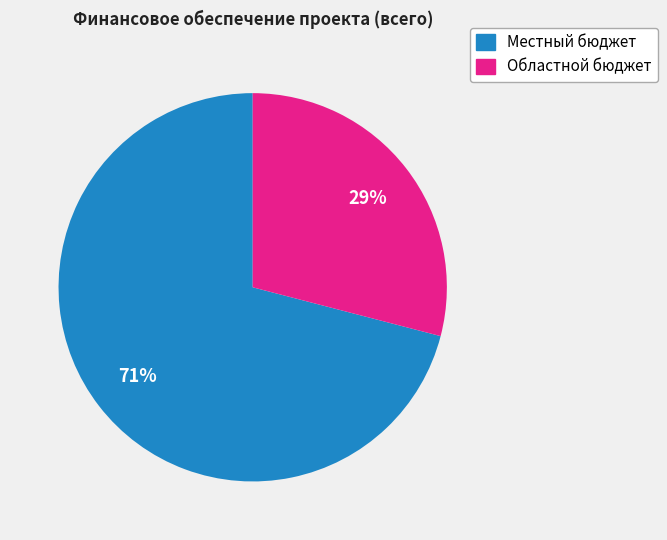

To the nearest percent, what is the combined percentage of Местный бюджет and Областной бюджет?

100%